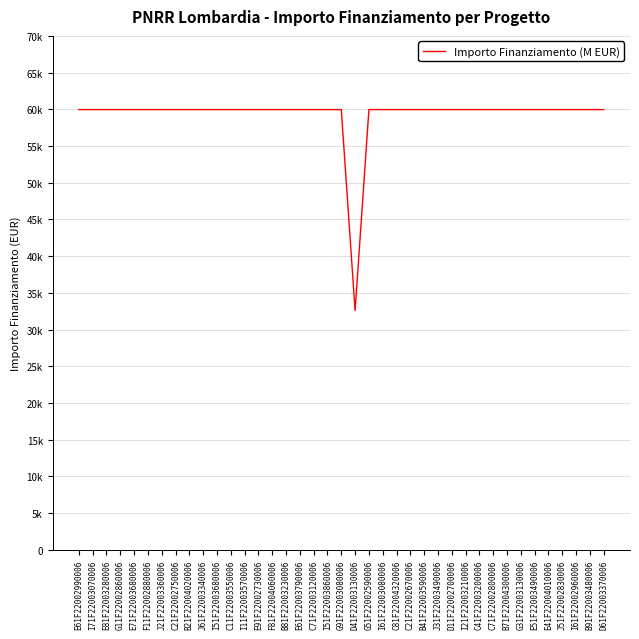

Where is the data nearest to the value 46277?

D41F22003130006